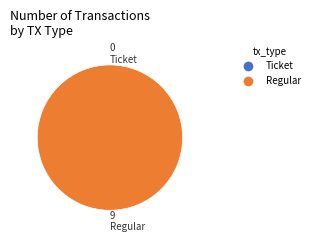

Which slice is the smallest?

Ticket